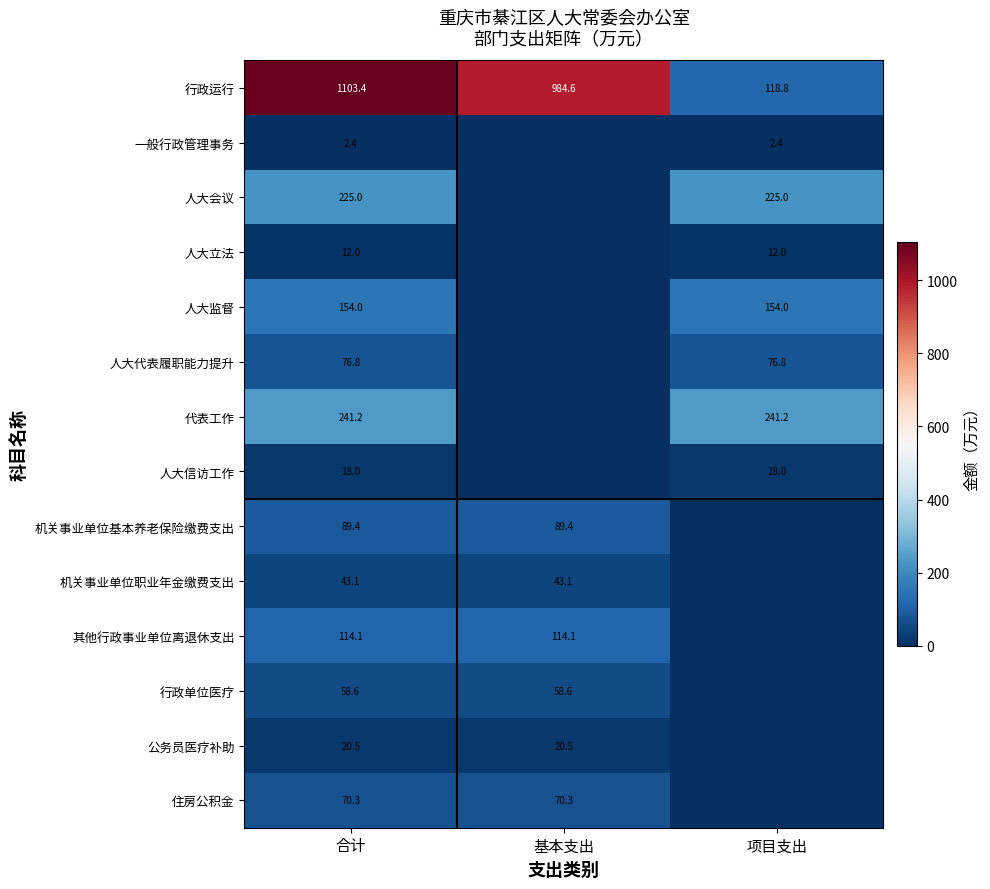

What is the sum of the 人大代表履职能力提升 values at 项目支出 and 合计?

153.6